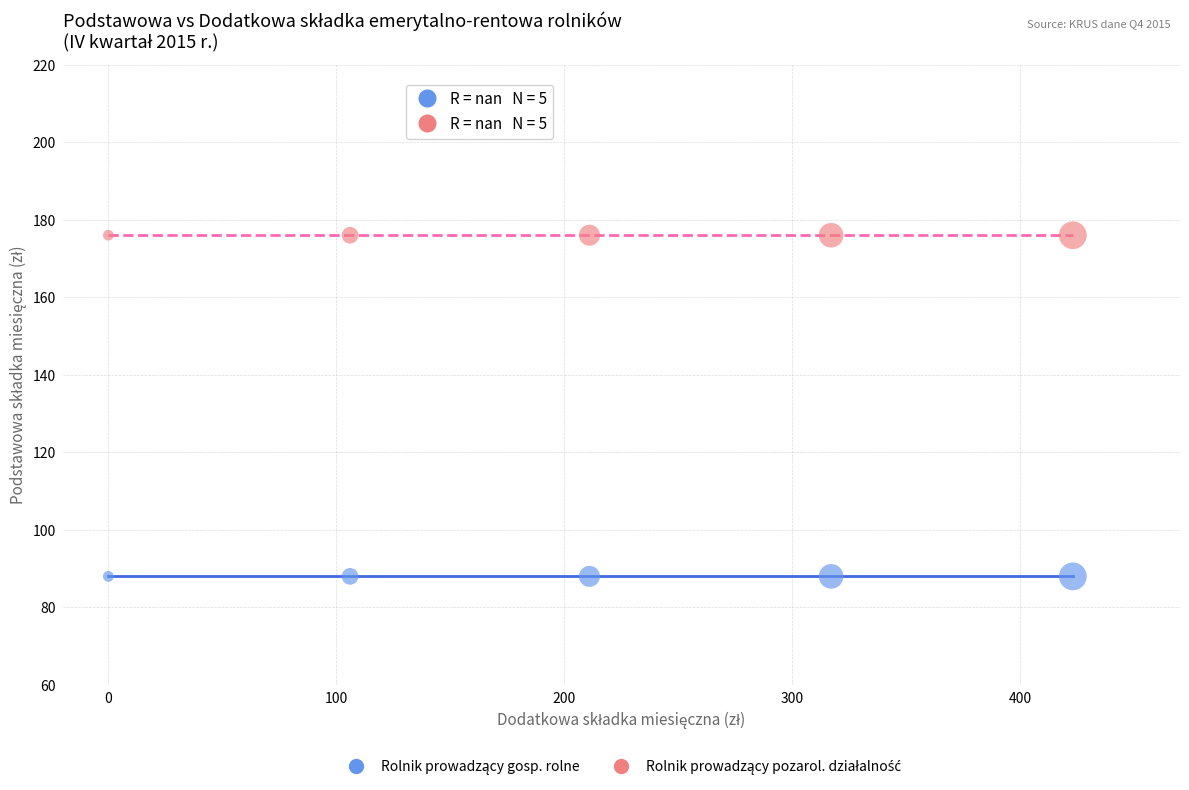

Across all data points, what is the average X value?

211